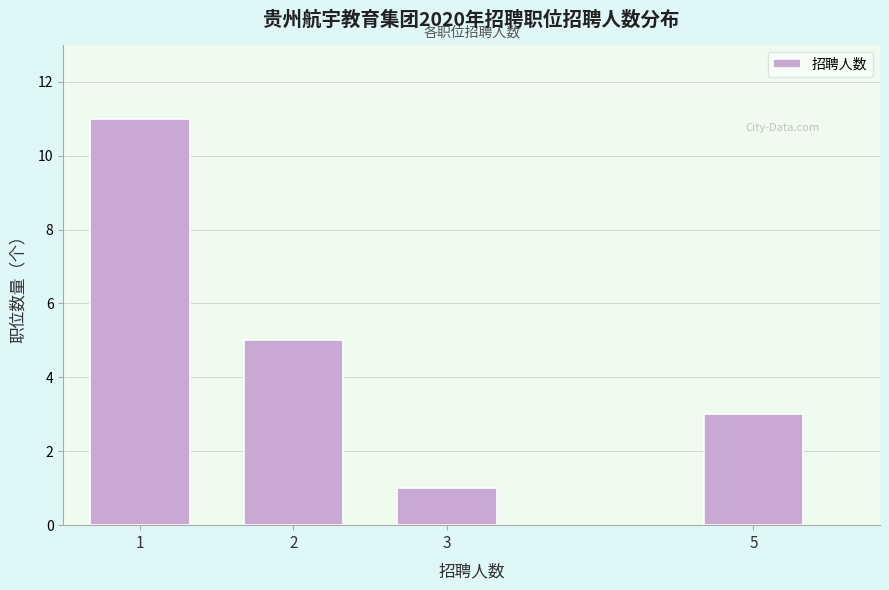

Reading left to right, list all the values displayed in this chart.

1=11	2=5	3=1	5=3